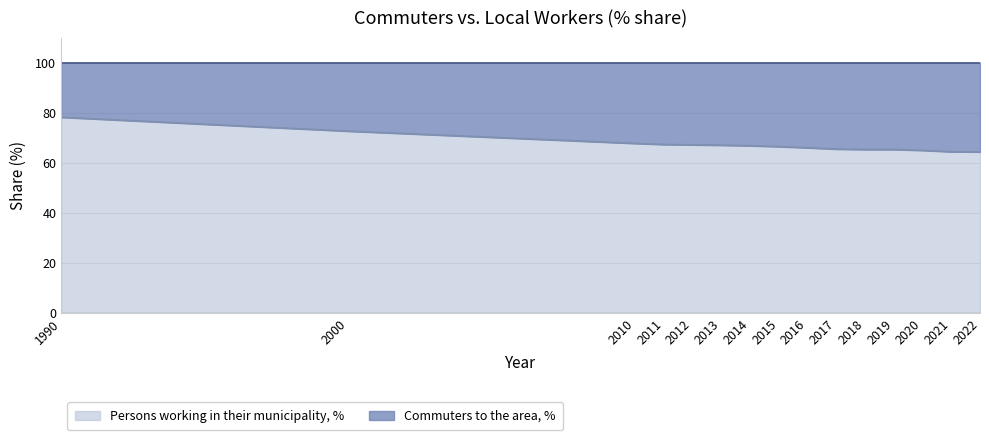

Reading right to left, transcribe all the data shown in this chart.

2022=64.3	2021=64.3	2020=64.9	2019=65.2	2018=65.2	2017=65.4	2016=65.9	2015=66.4	2014=66.7	2013=67.0	2012=67.1	2011=67.3	2010=67.7	2000=72.6	1990=78.1